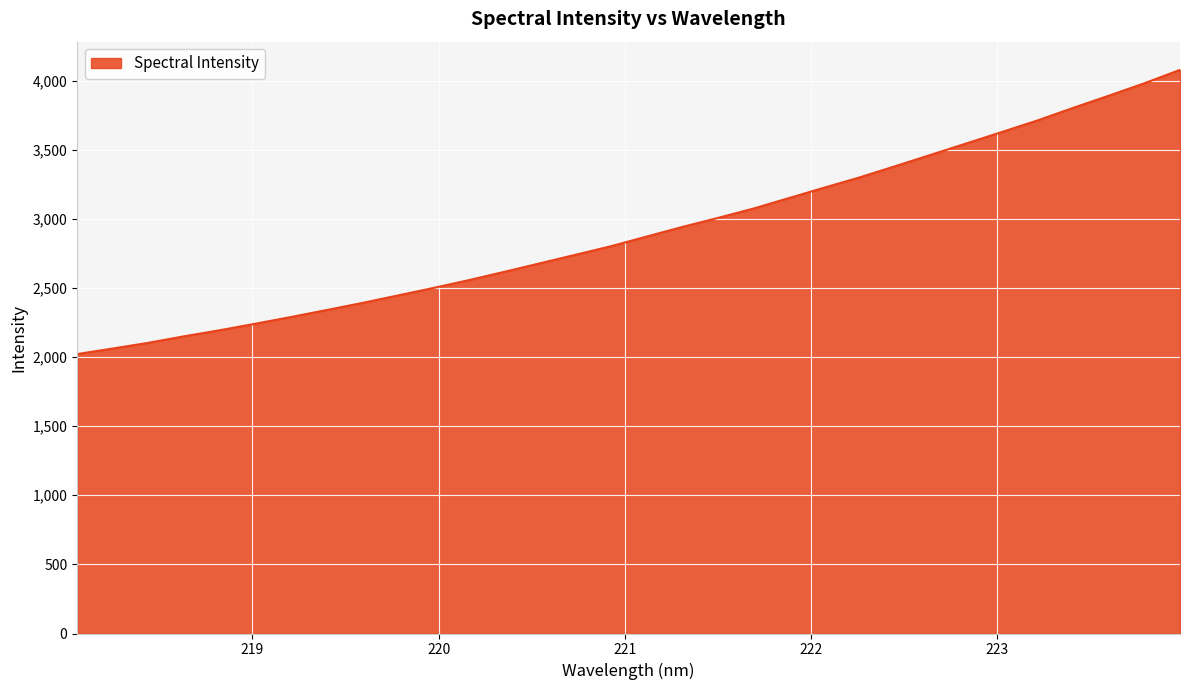

What is the minimum value shown in the chart?

2021.7